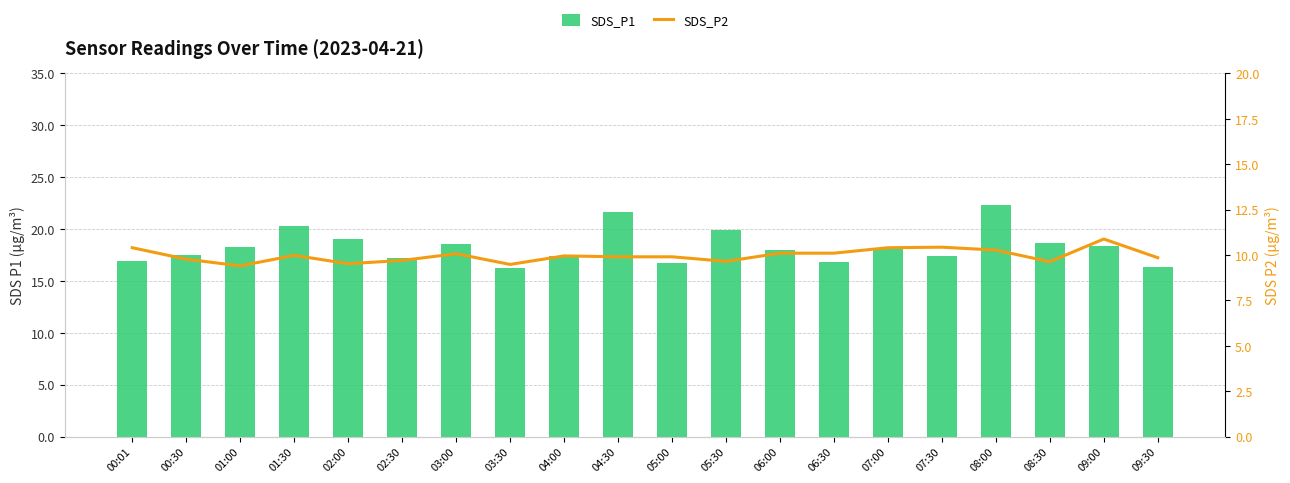

List the labels in order of SDS_P1 value, smallest first.

03:30, 09:30, 05:00, 06:30, 00:01, 02:30, 04:00, 07:30, 00:30, 06:00, 07:00, 01:00, 09:00, 03:00, 08:30, 02:00, 05:30, 01:30, 04:30, 08:00